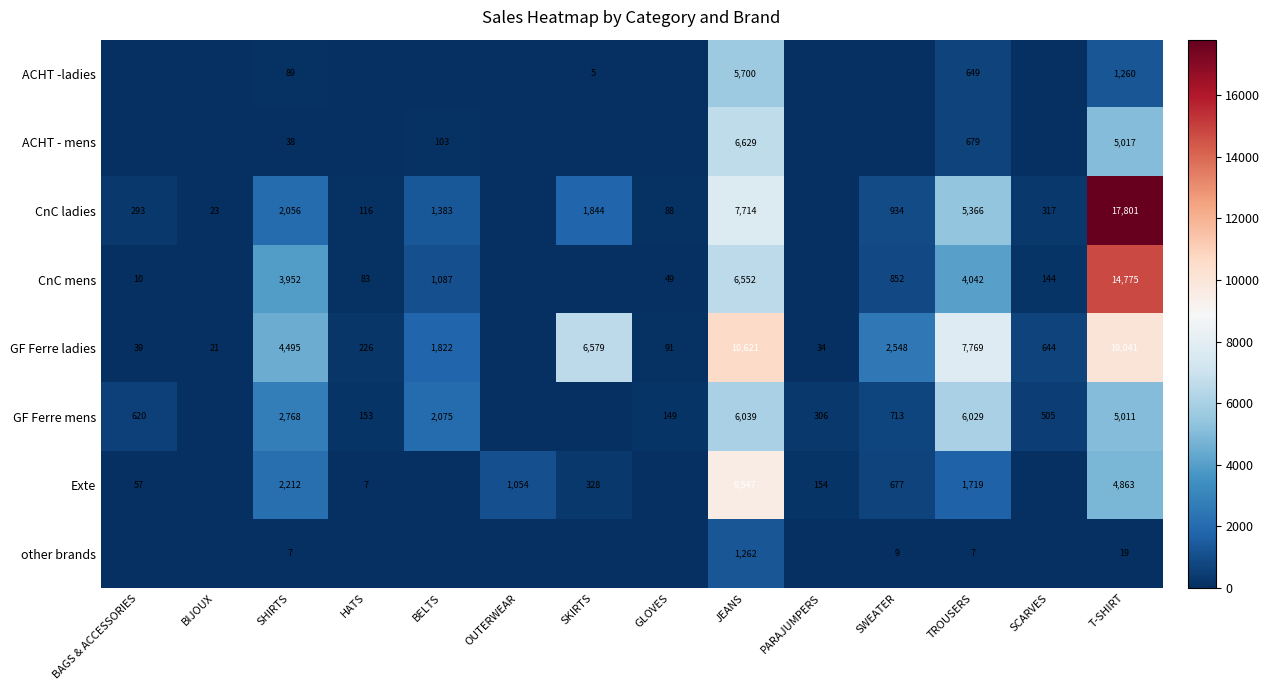

At JEANS, list the series in order from largest to smallest.

GF Ferre ladies, Exte, CnC ladies, ACHT - mens, CnC mens, GF Ferre mens, ACHT -ladies, other brands